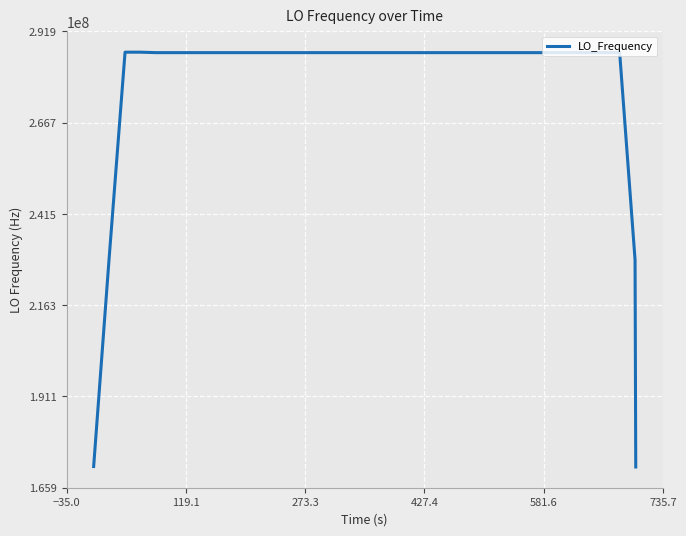

What is the greatest value displayed?

286172825.8